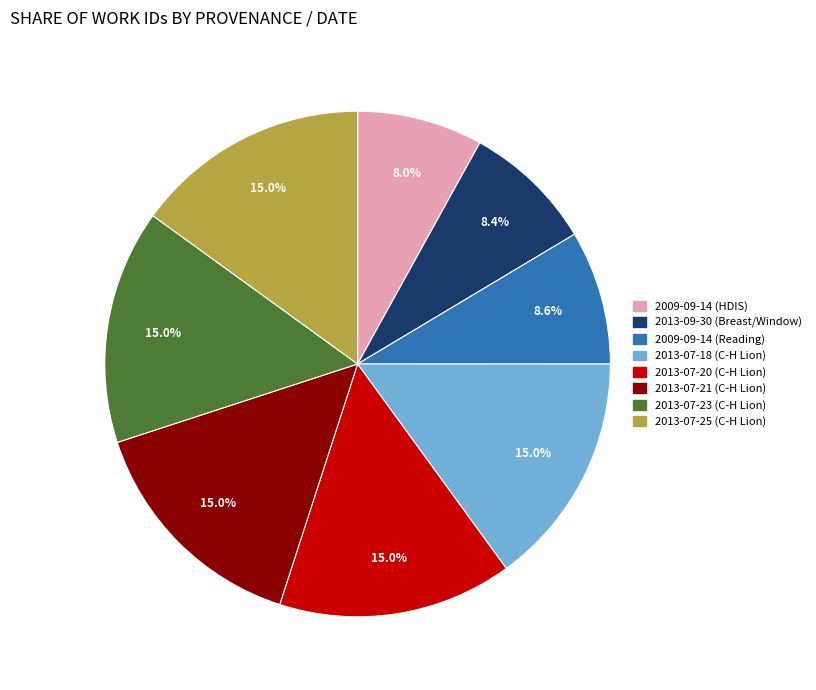

Does 2013-07-20 (C-H Lion) account for over 50% of the chart?

No